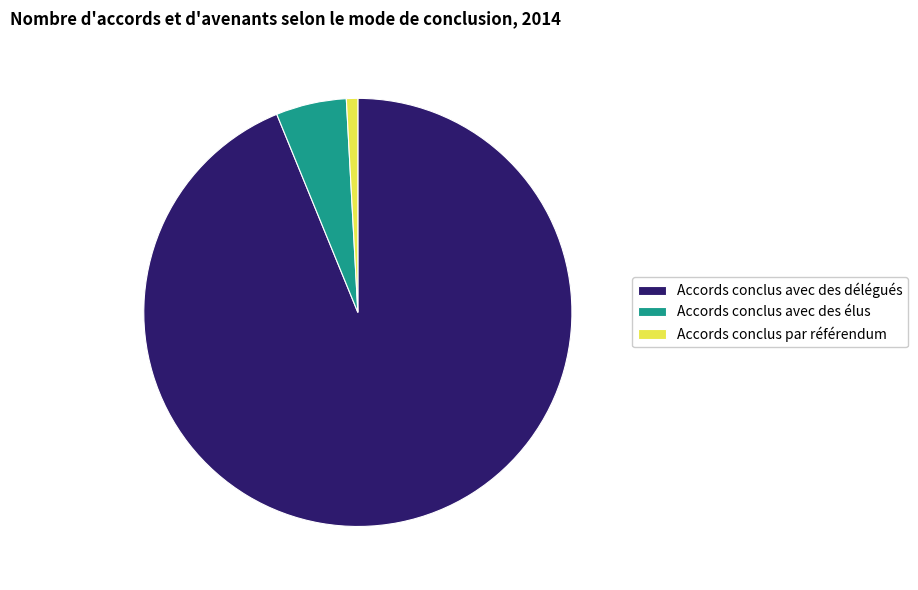

Approximately how many times larger is the value at Accords conclus avec des délégués compared to Accords conclus par référendum?

109.2